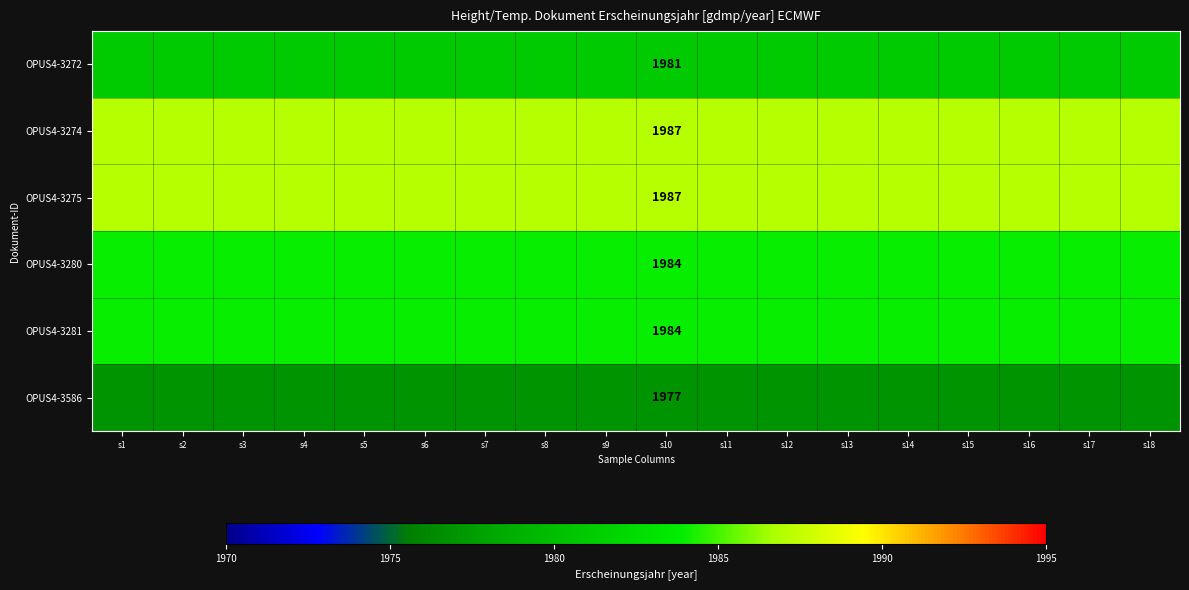

What is the spread (max minus min) of values at s10?

10